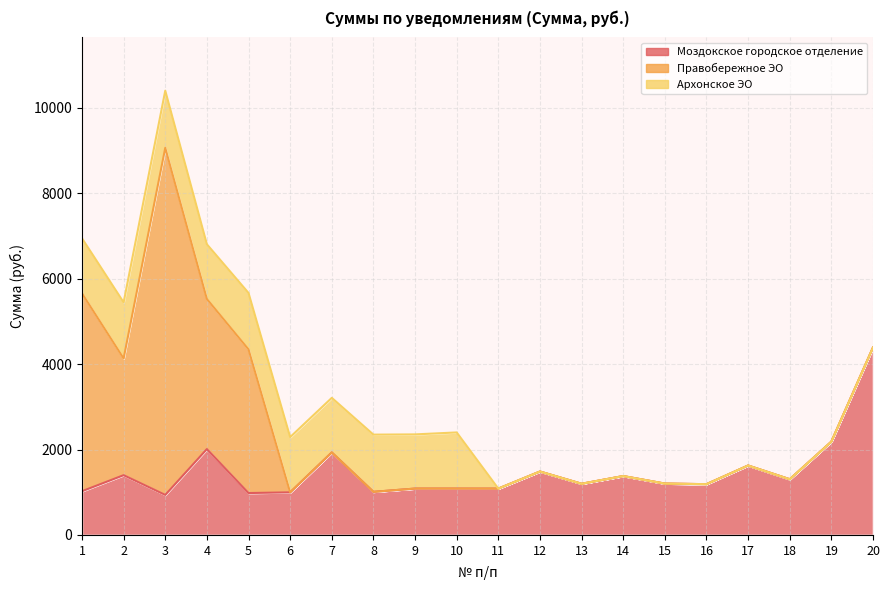

Between 6 and 10, which series saw the biggest shift?

Моздокское городское отделение